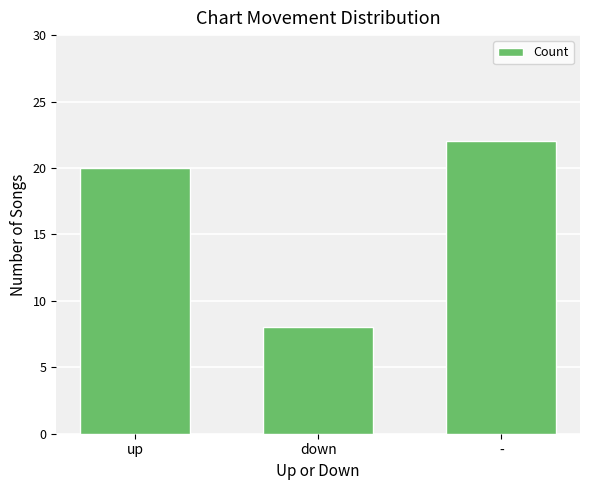

What is the label of the 3rd bar from the left?

-